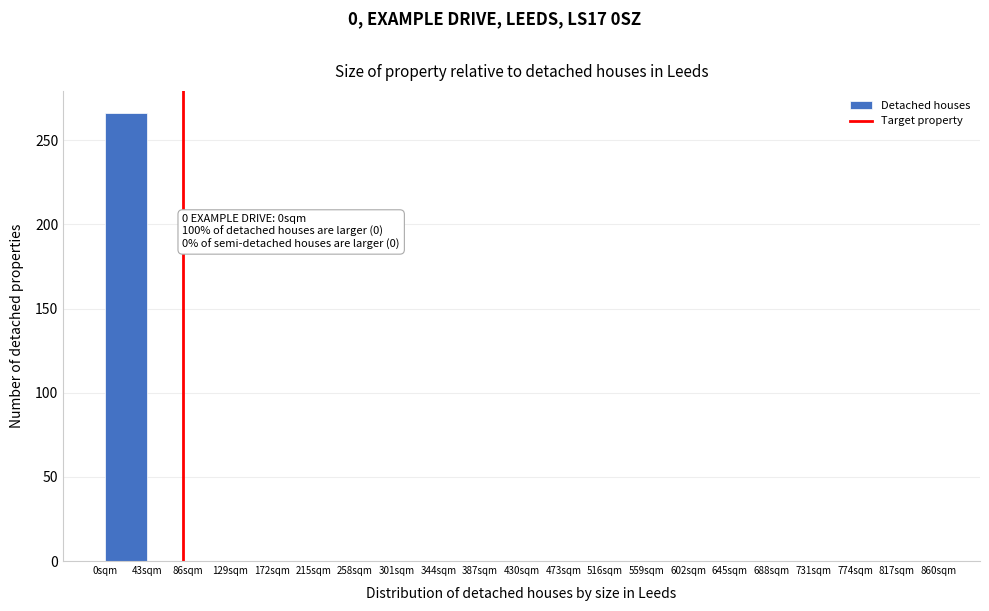

Which range on the x-axis has the tallest bar?

0 to 43